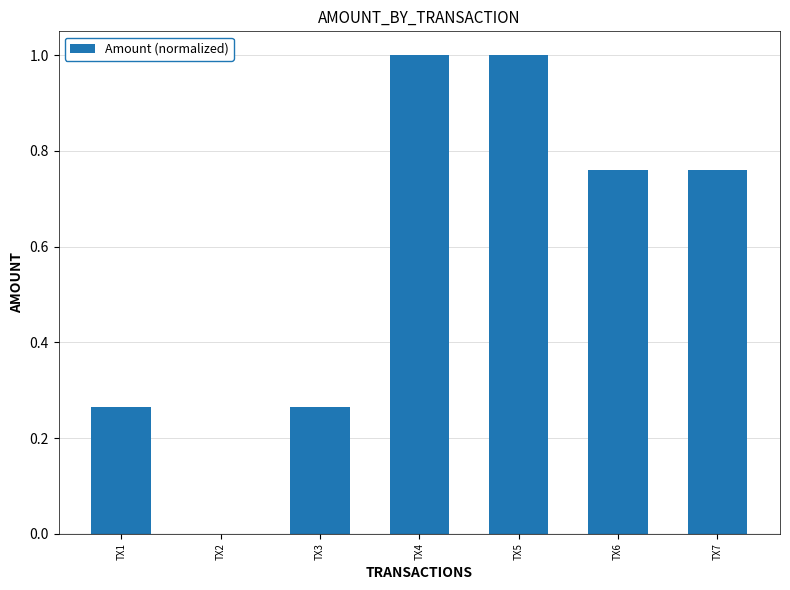

What is the sum of all values?

4.1